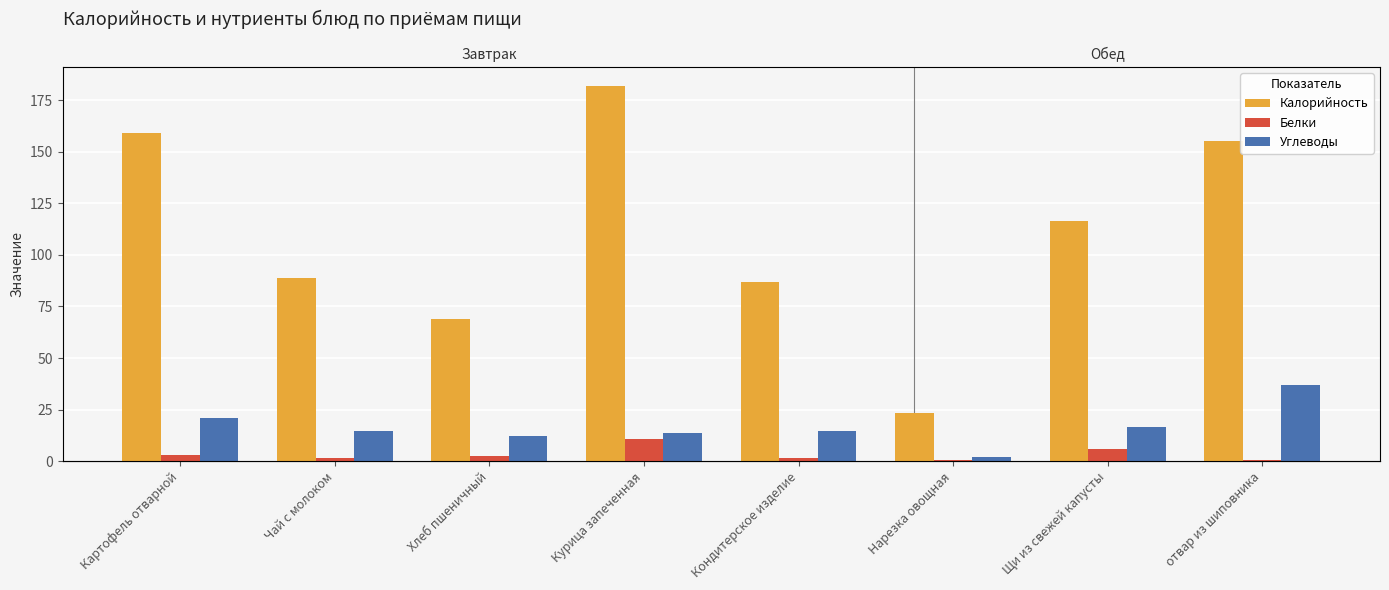

Reading left to right, what are all the values shown in this chart?

Калорийность: Картофель отварной=159.0	Чай с молоком=89.0	Хлеб пшеничный=69.0	Курица запеченная=182.0	Кондитерское изделие=87.0	Нарезка овощная=23.2	Щи из свежей капусты=116.7	отвар из шиповника=155.0
Белки: Картофель отварной=2.9	Чай с молоком=1.6	Хлеб пшеничный=2.4	Курица запеченная=10.6	Кондитерское изделие=1.7	Нарезка овощная=0.7	Щи из свежей капусты=6.1	отвар из шиповника=0.6
Углеводы: Картофель отварной=20.9	Чай с молоком=14.4	Хлеб пшеничный=12.4	Курица запеченная=13.8	Кондитерское изделие=14.8	Нарезка овощная=2.3	Щи из свежей капусты=16.7	отвар из шиповника=37.0